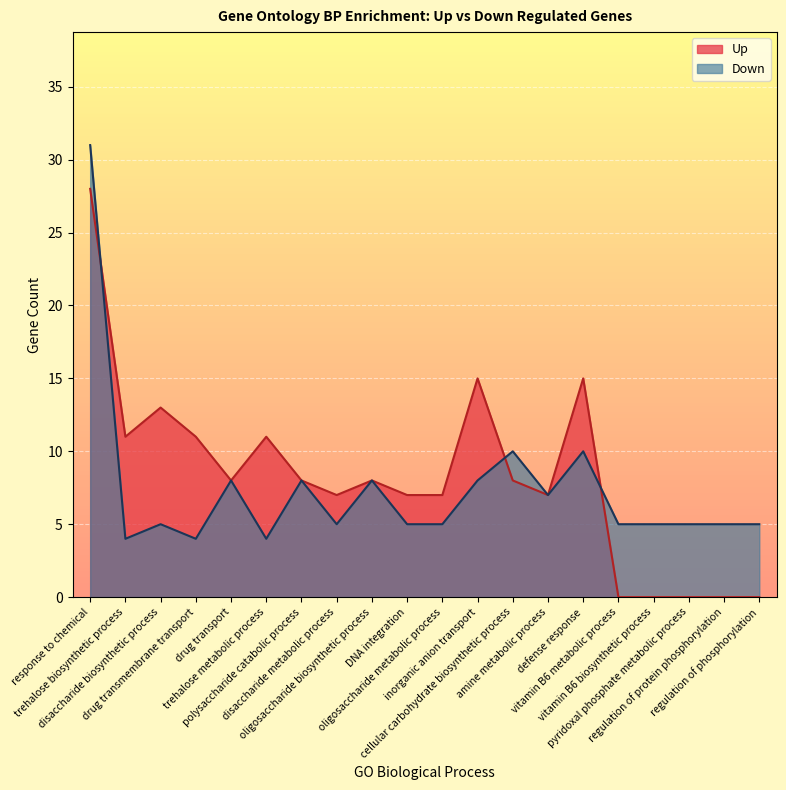

How many lines are shown in the chart?

2